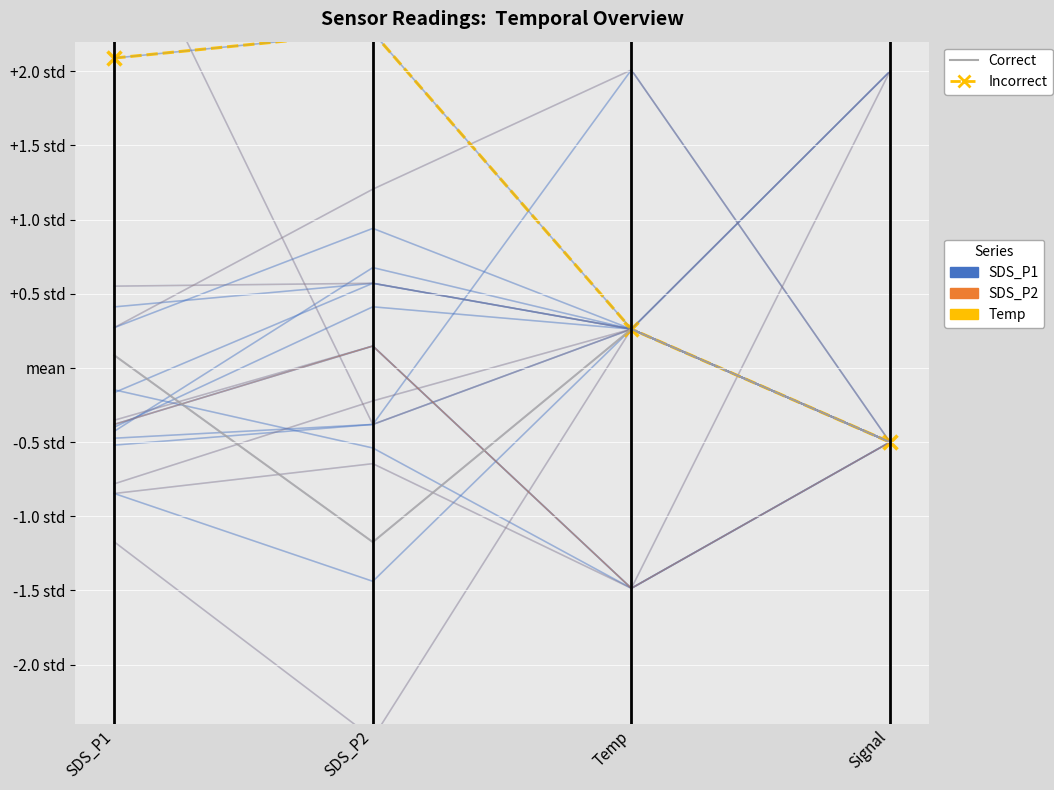

Rank the series by their average value, from highest to lowest.

Incorrect, Correct